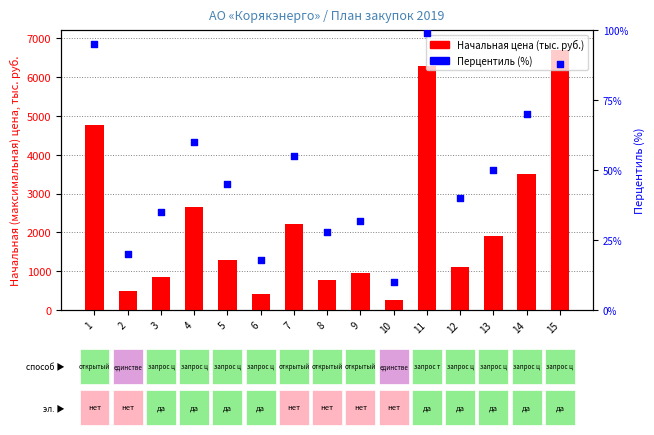

Which series contains the lowest Y value?

Перцентиль